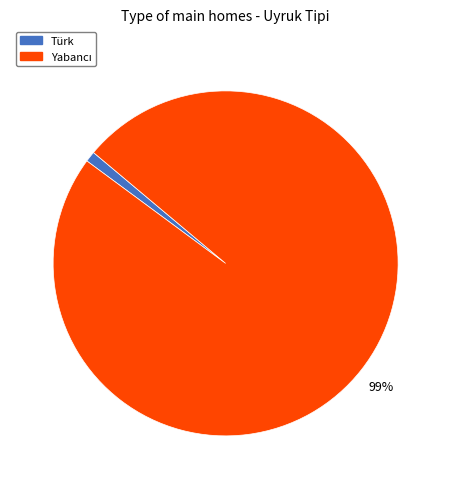

To the nearest percent, what is the difference between the largest and smallest slice percentages?

98%